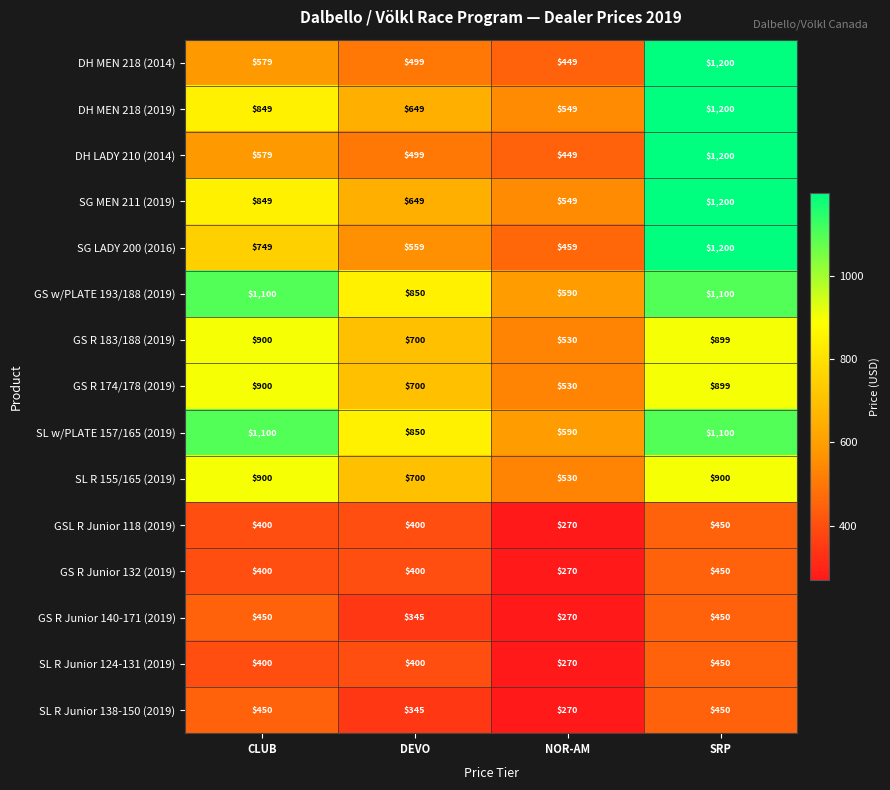

The DH LADY 210 (2014) series shows 499 at DEVO. True or false?

True